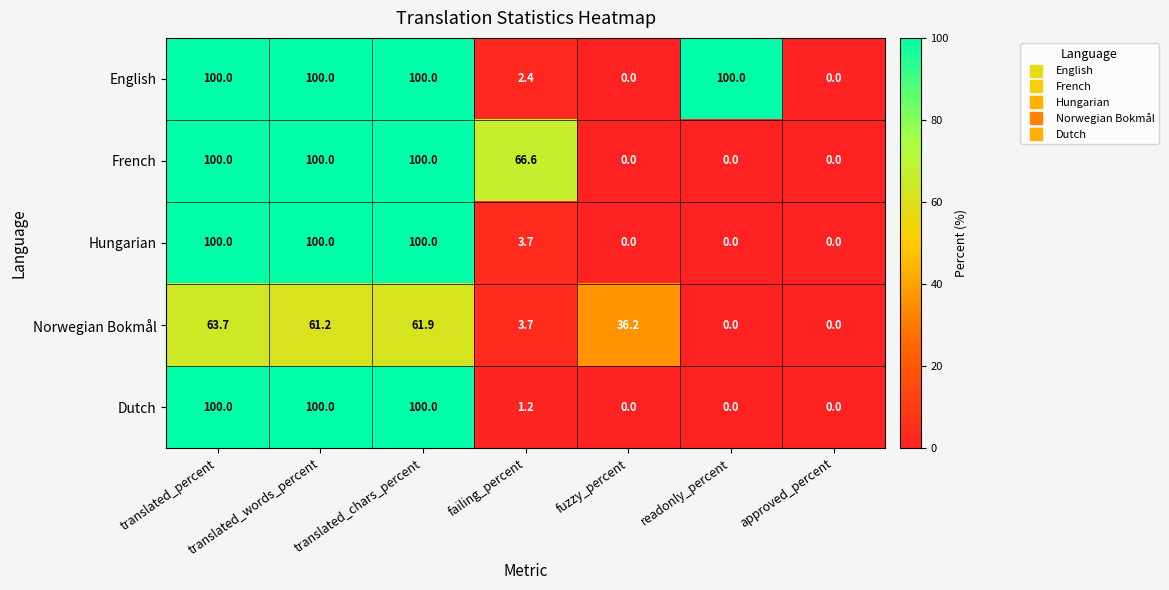

At which label does Dutch first exceed 1?

translated_percent